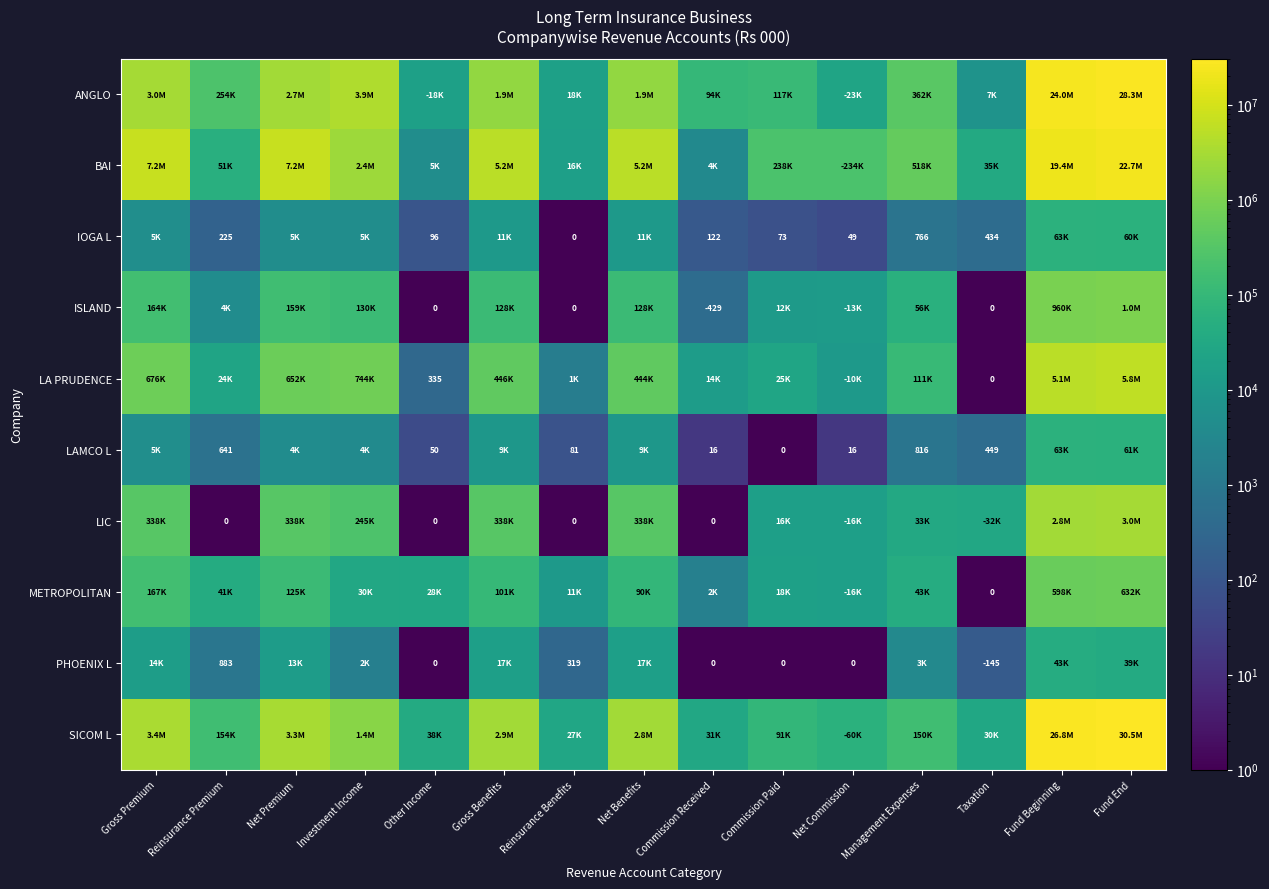

What is the approximate value of METROPOLITAN at Reinsurance Premium?

41220.2